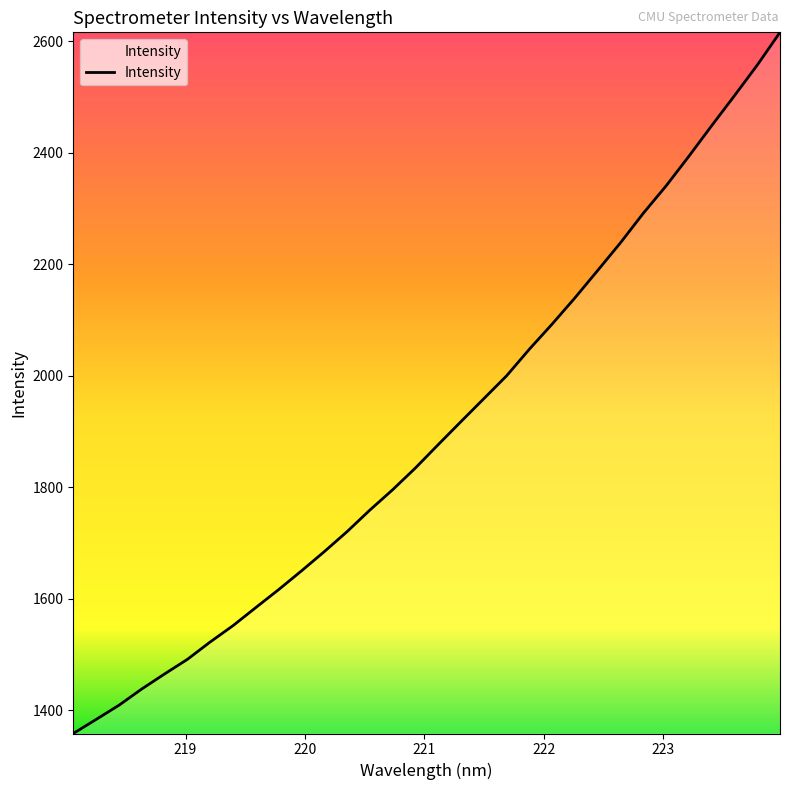

What is the greatest value displayed?

2615.8